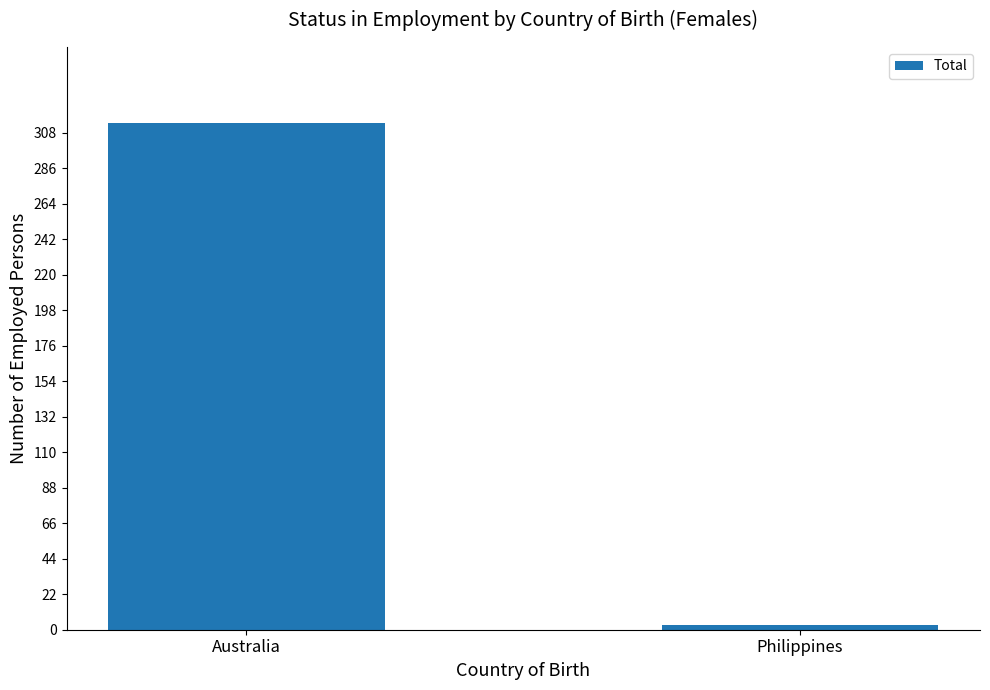

Are the bars horizontal?

No